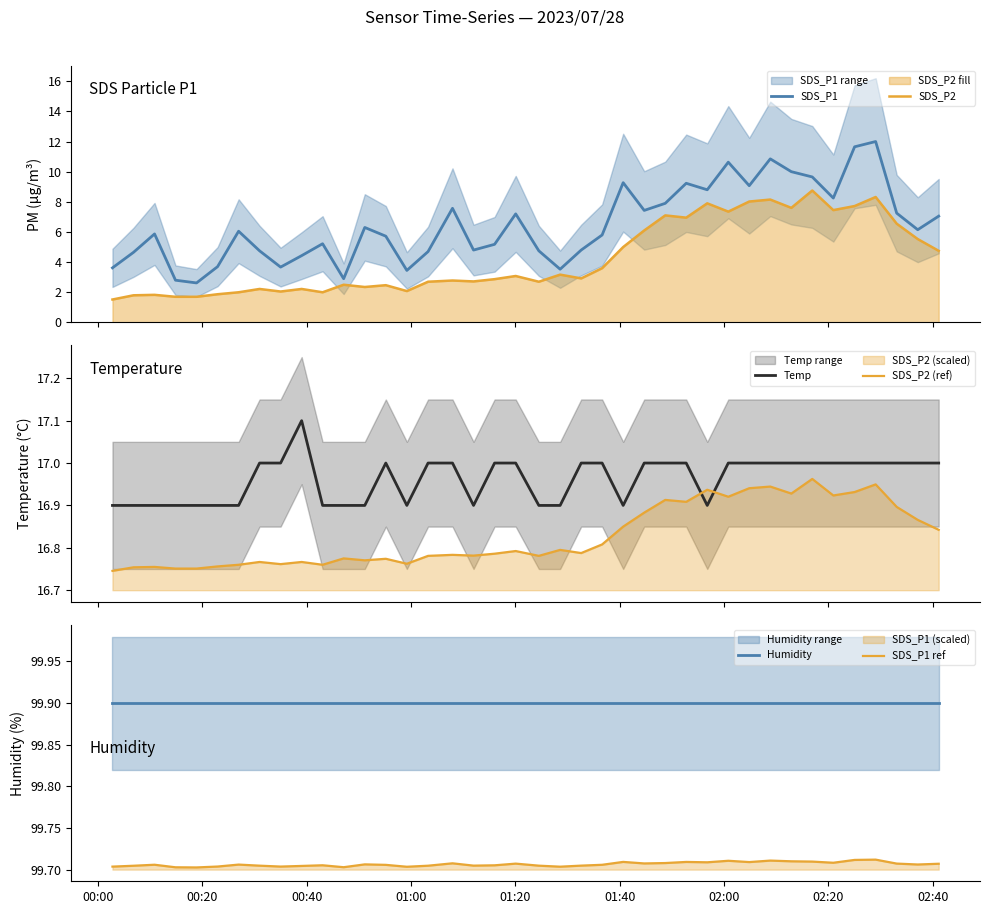

True or false: SDS_P1 and SDS_P2 cross at least once.

False